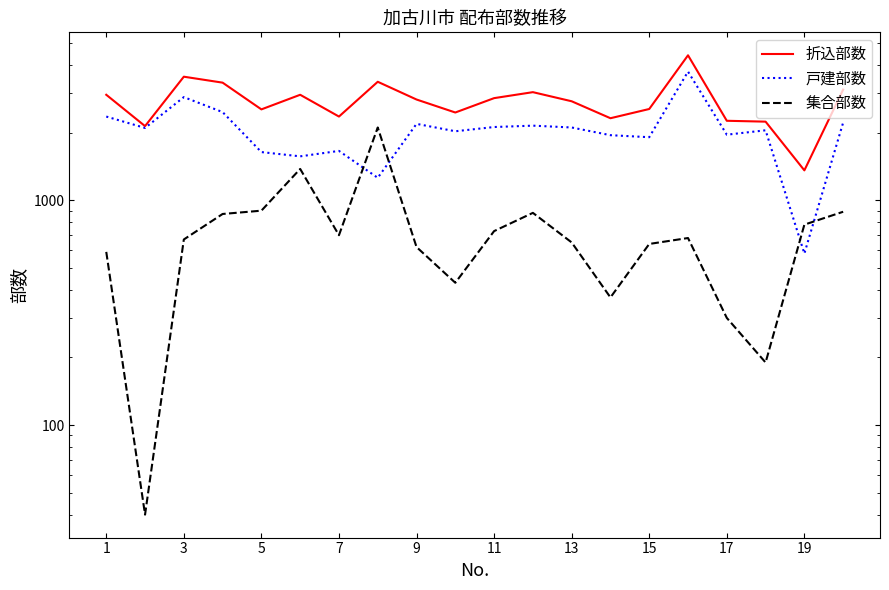

In 集合部数, how many points are higher than both neighbors (excluding endpoints)?

4